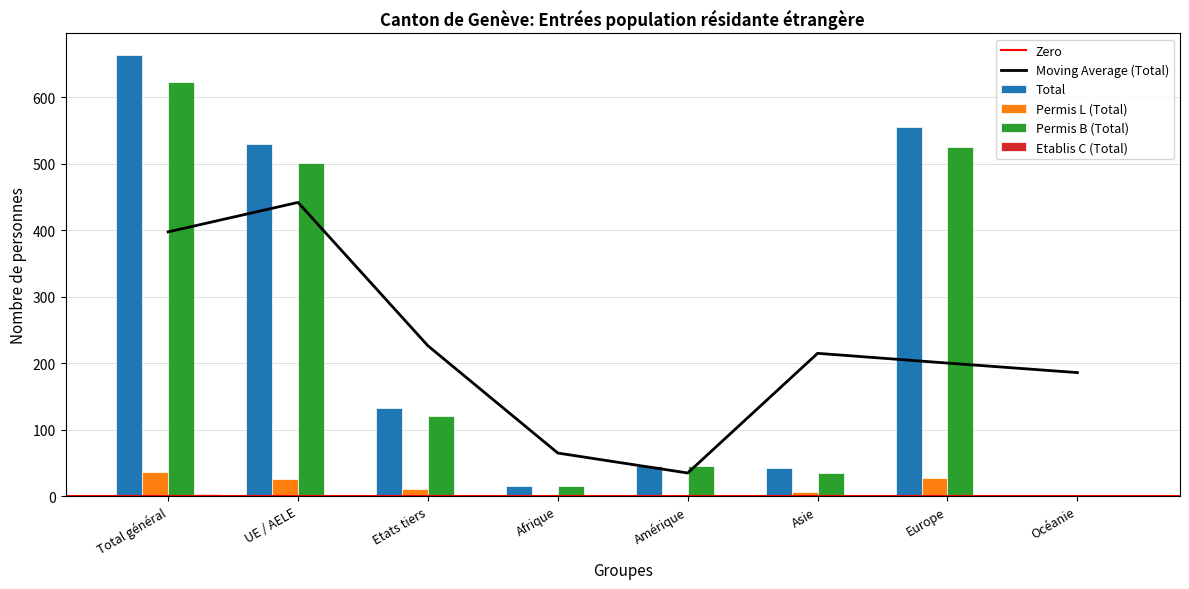

What is the average value of the Permis L (Total) series?

14